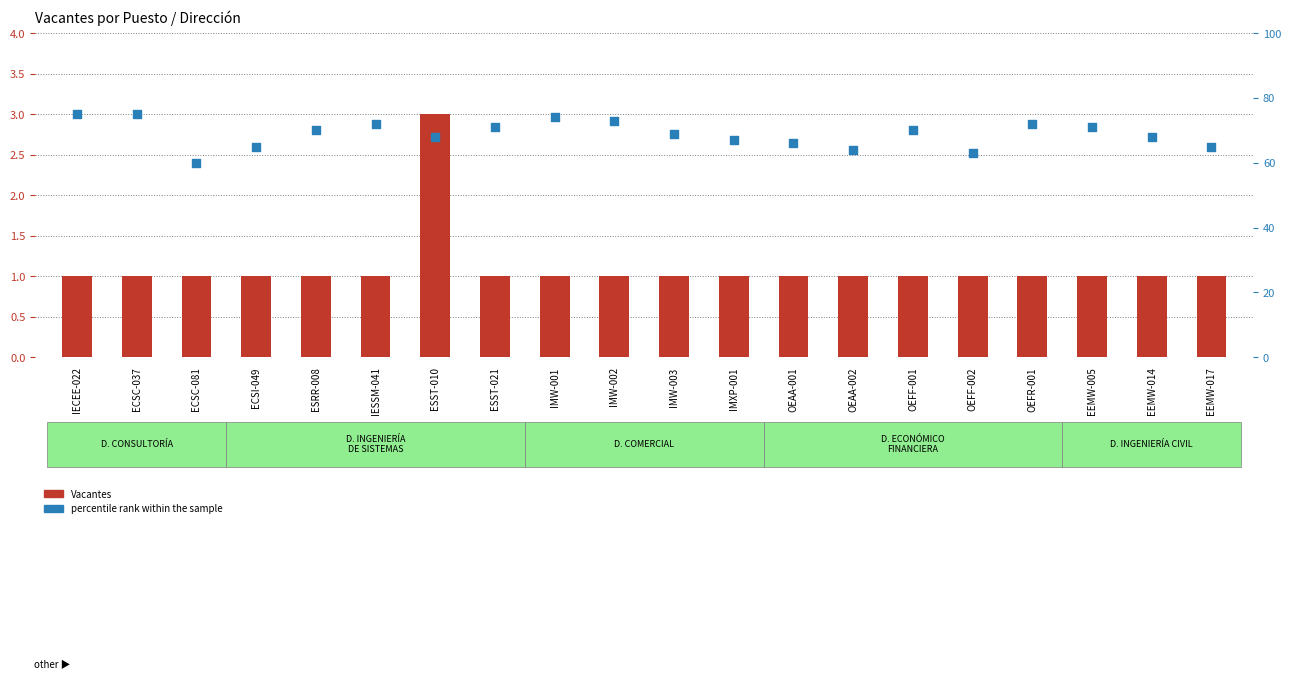

What are all the series names shown in the legend?

Vacantes, percentile rank within the sample